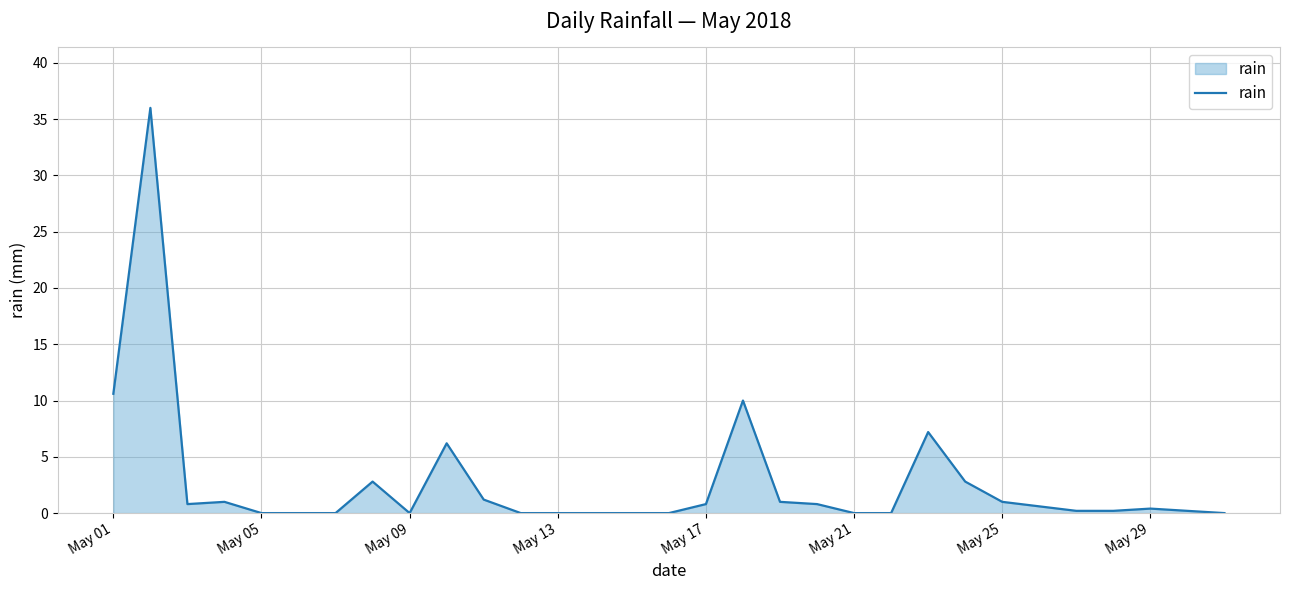

Reading left to right, transcribe all the data shown in this chart.

10.6	36.0	0.8	1.0	0.0	0.0	0.0	2.8	0.0	6.2	1.2	0.0	0.0	0.0	0.0	0.0	0.8	10.0	1.0	0.8	0.0	0.0	7.2	2.8	1.0	0.6	0.2	0.2	0.4	0.2	0.0